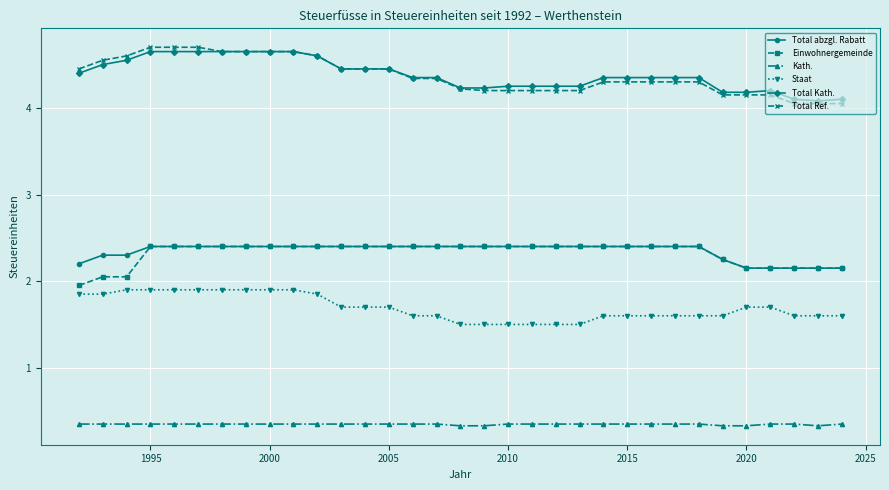

Which series has the widest spread of values?

Total Ref.